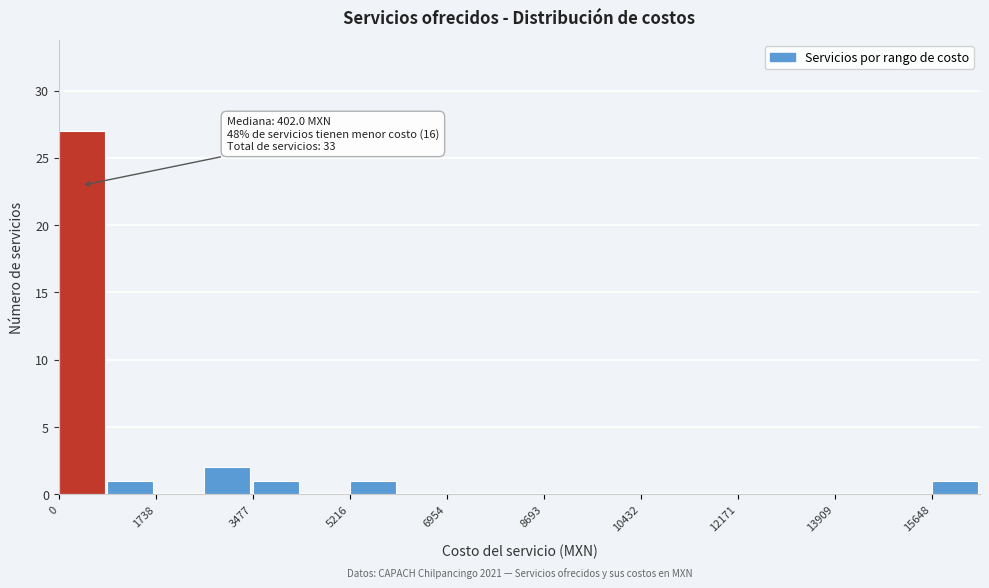

Over which range of the x-axis is the bar tallest?

0 to 800